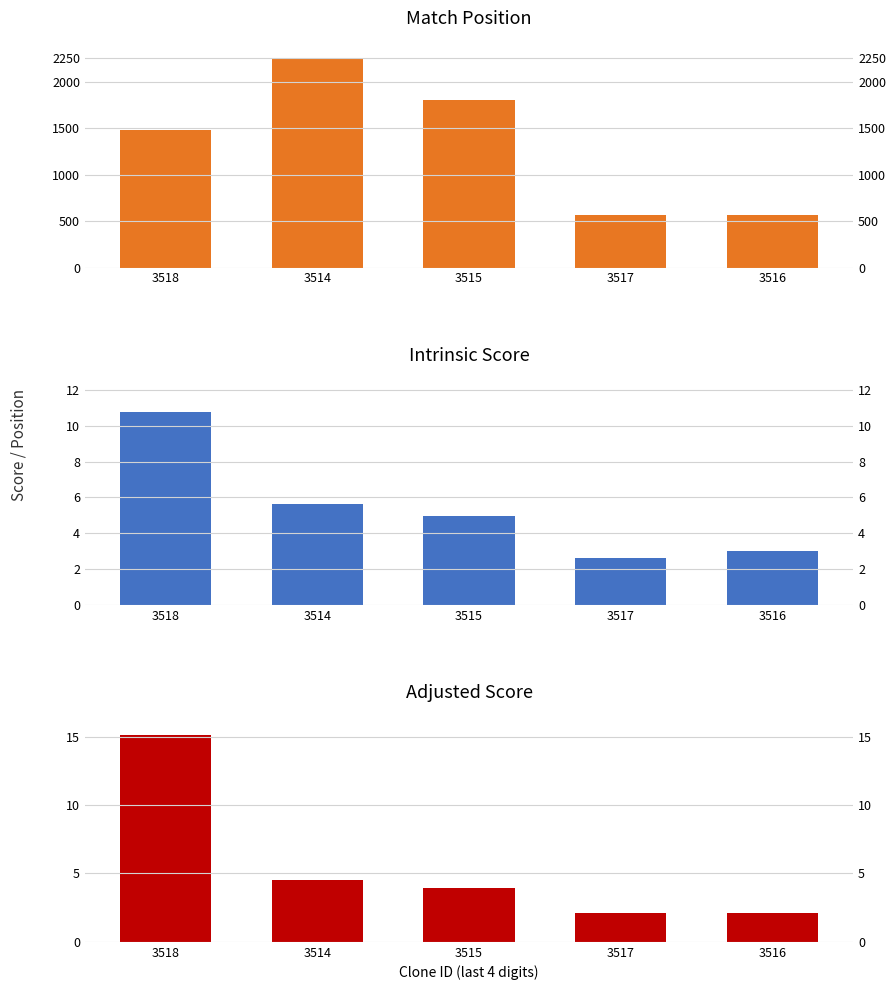

List the labels in order of Match Position value, largest first.

3514, 3515, 3518, 3517, 3516